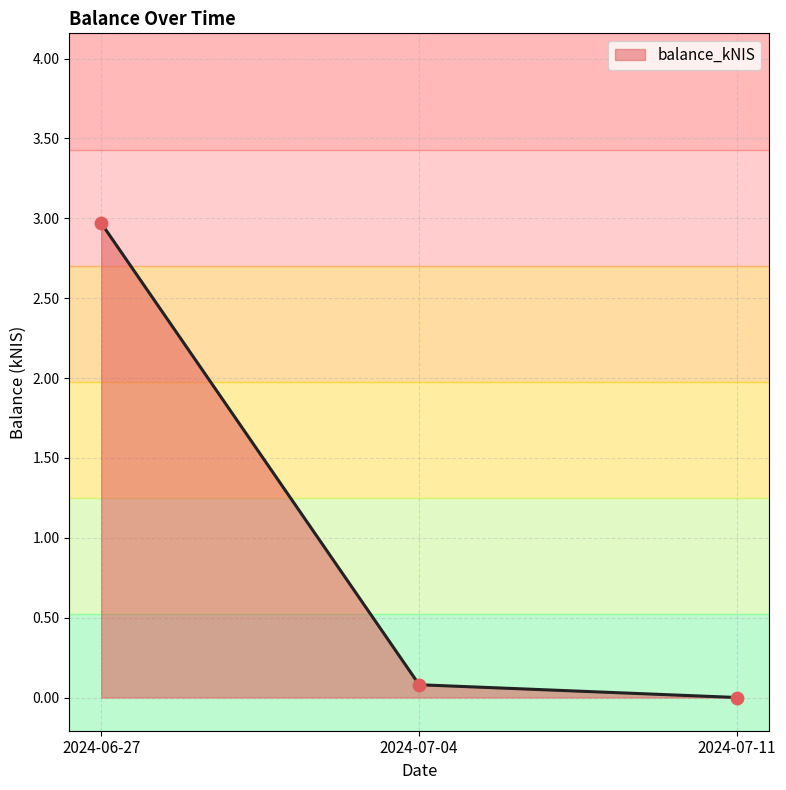

Which has a higher value, 2024-06-27 or 2024-07-11?

2024-06-27